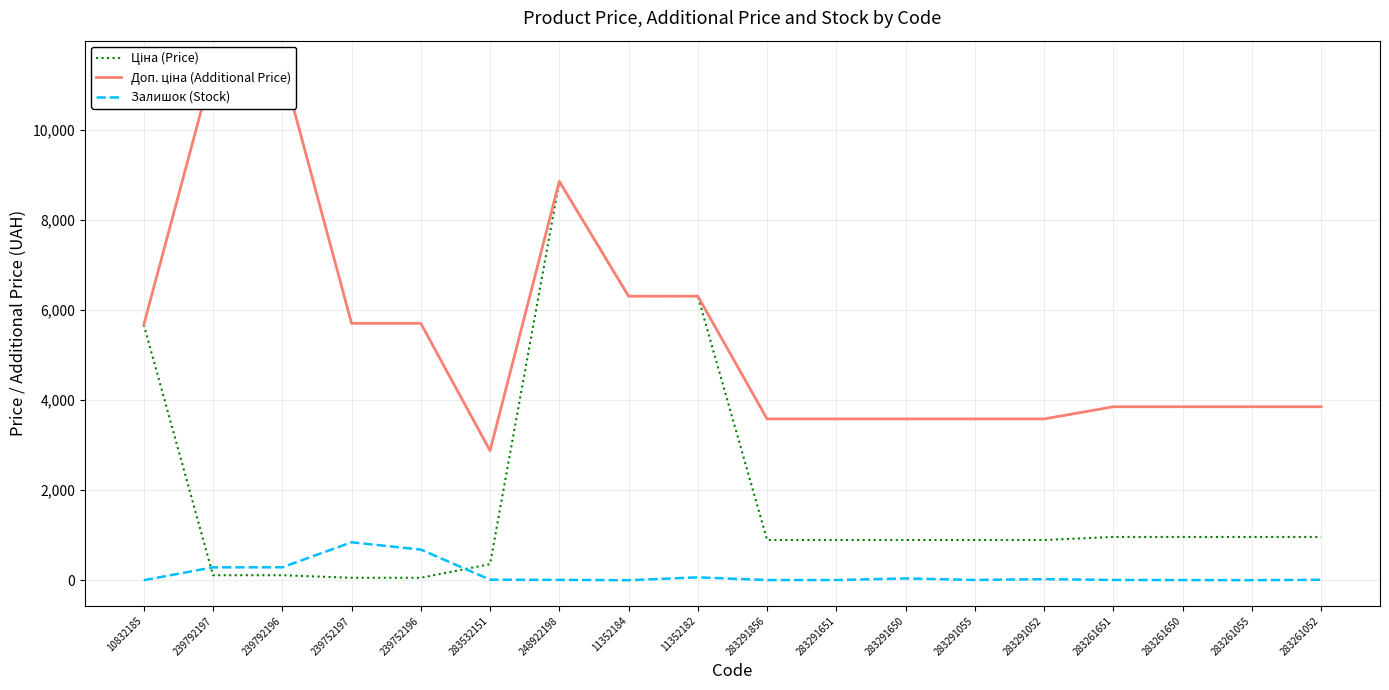

True or false: Ціна (Price) has a value of 1721.1 at 283261650.

False